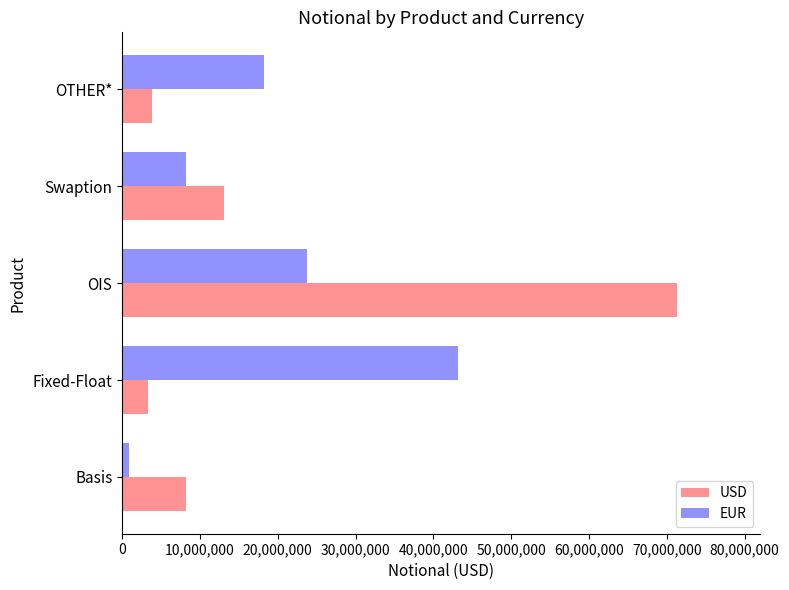

How many data points does each series have?

5